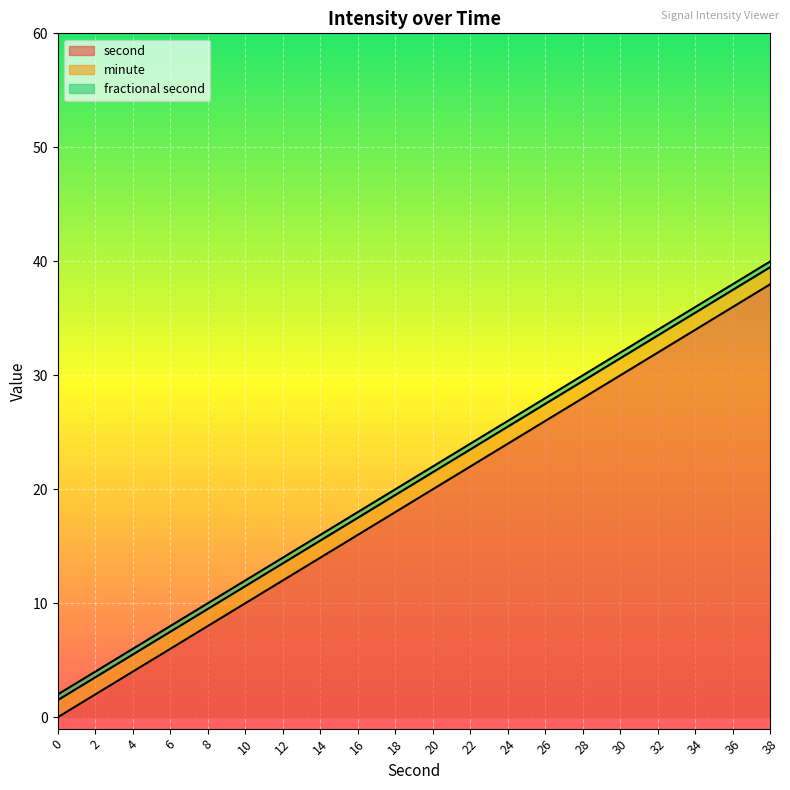

What is the total value across all series at 34?

36.0